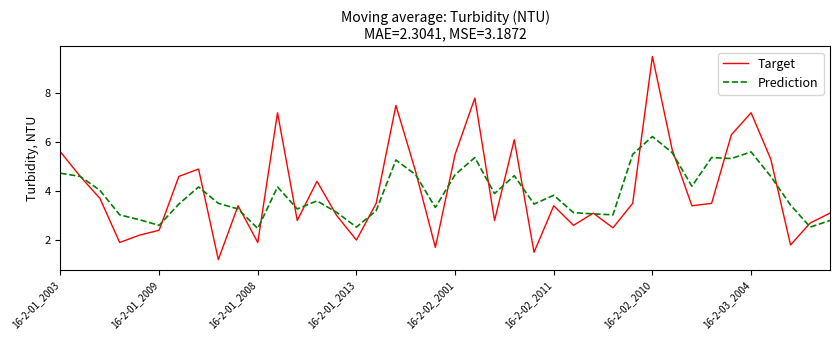

What is the greatest value displayed?

9.5